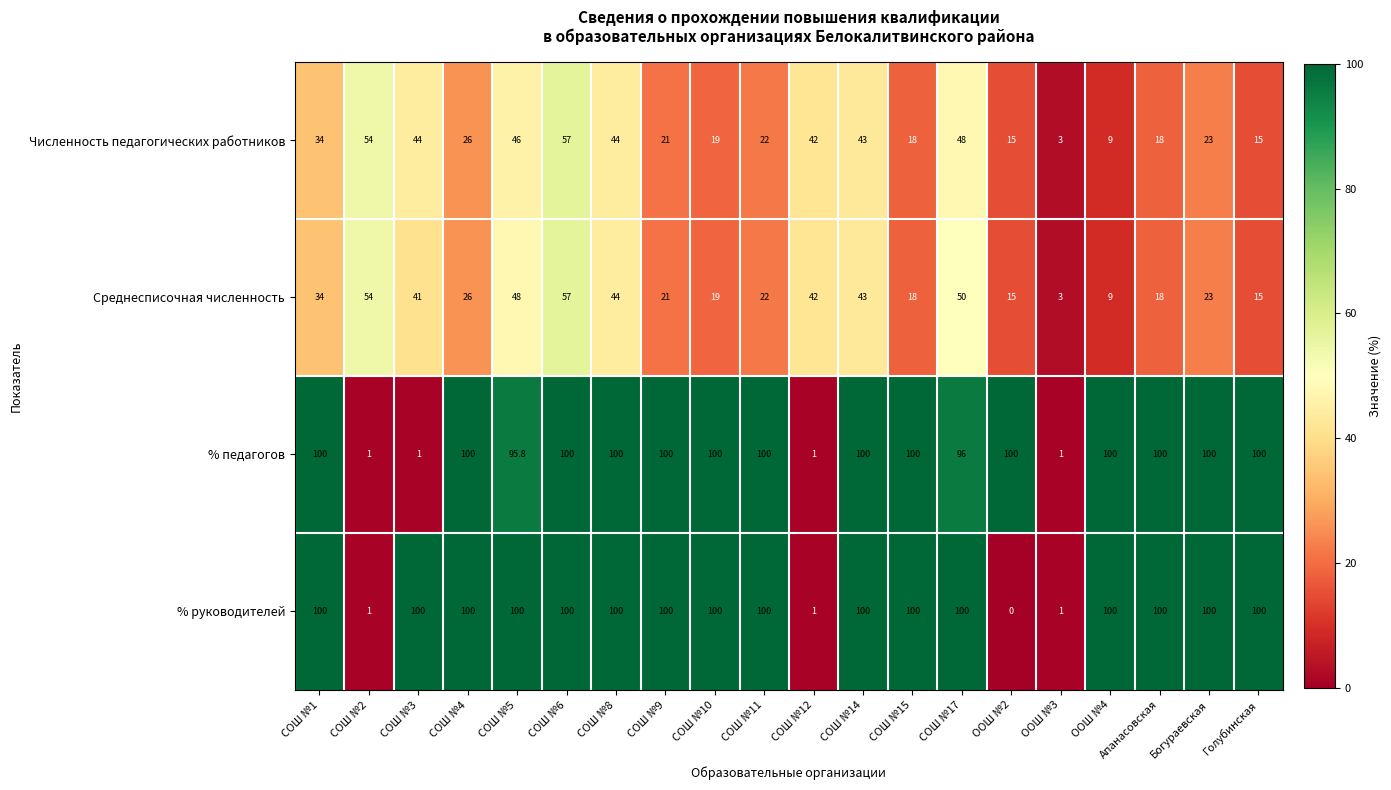

Which category has the lowest value in the % руководителей series?

ООШ №2